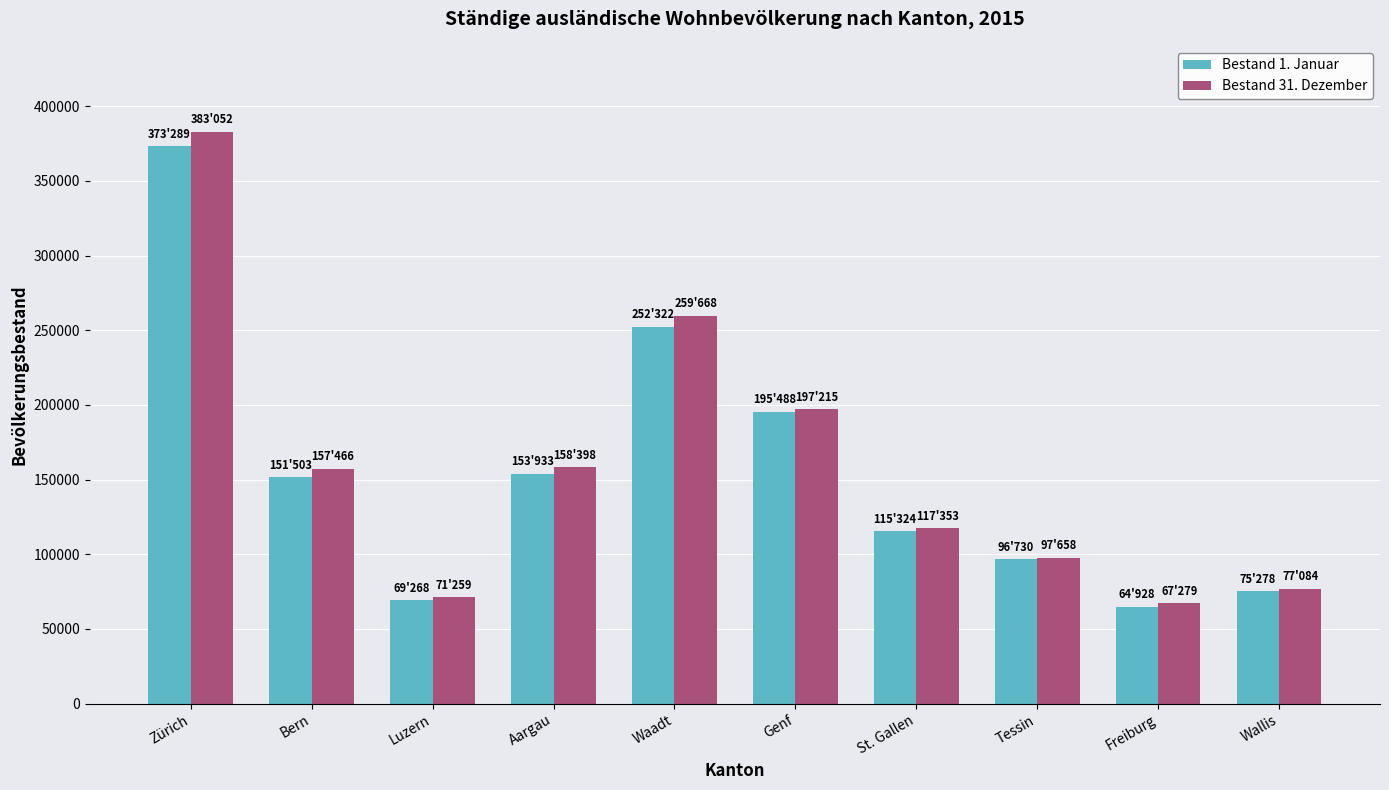

At which label is Bestand 31. Dezember closest to 225165?

Genf